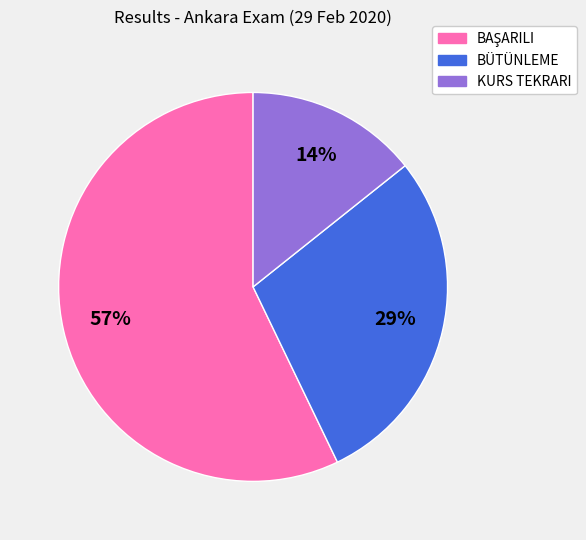

Is it true that BÜTÜNLEME is 34% of the pie?

False